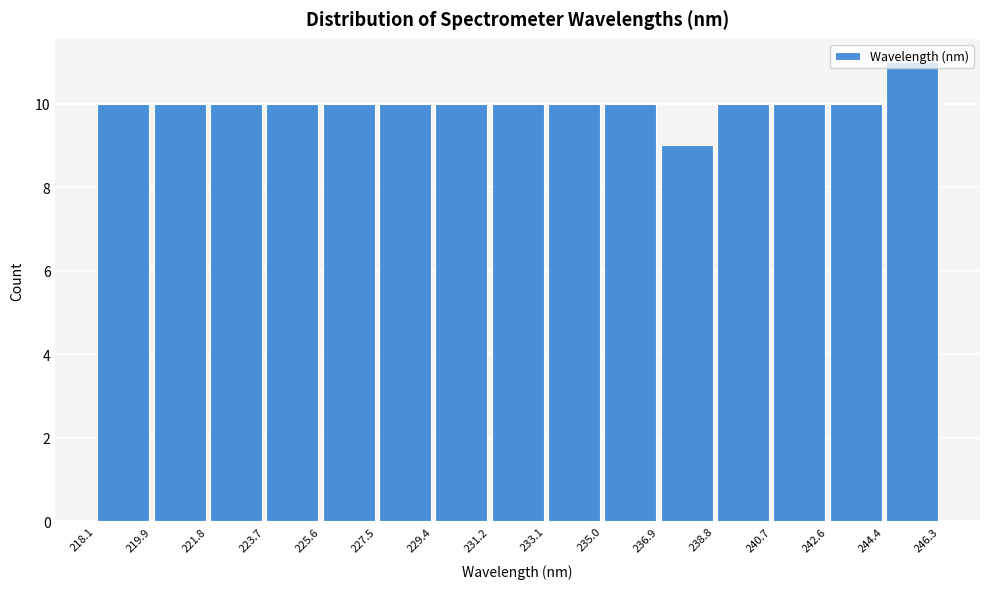

How tall is the bar that spans 233.1 to 235.0 on the x-axis? The values are not printed on the chart, so give them approximately, as read against the axis.

10